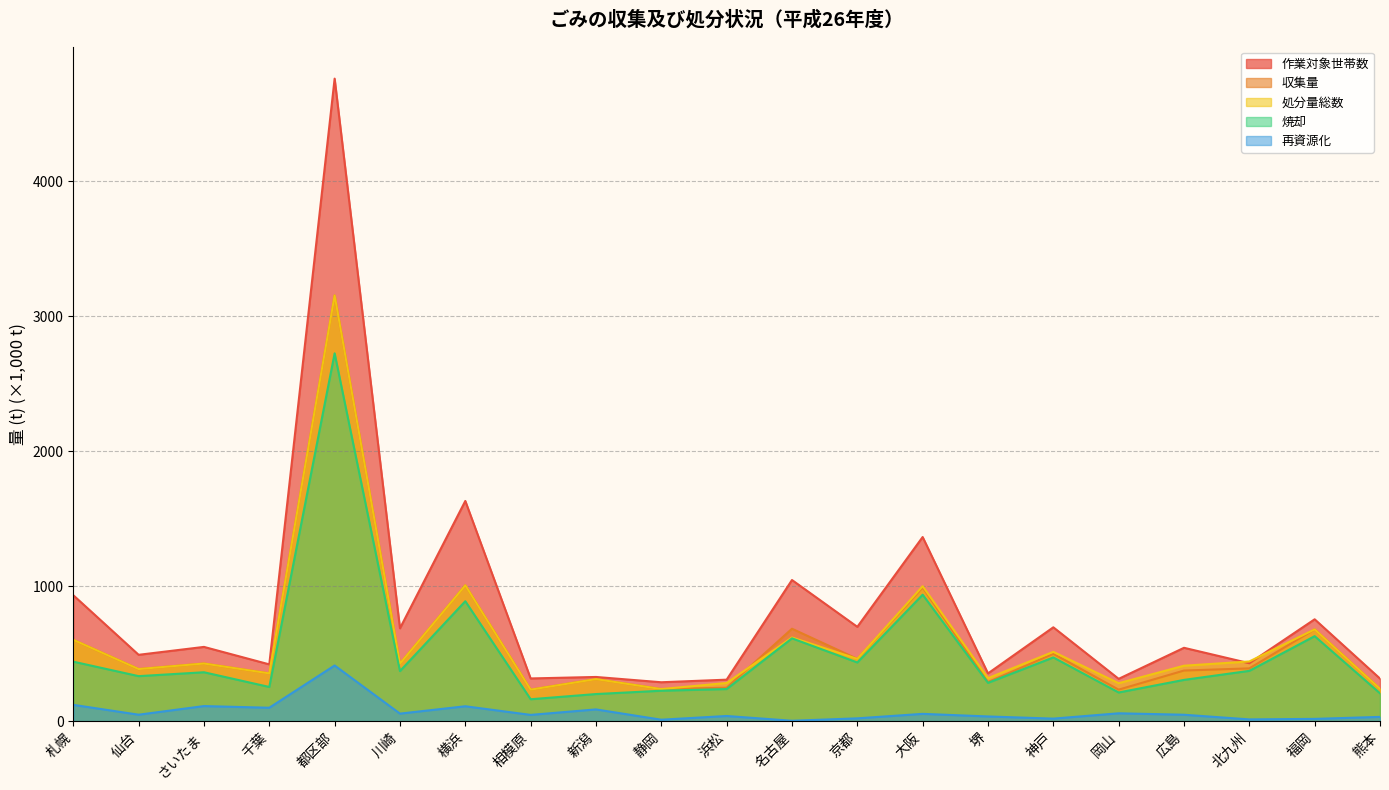

What is the minimum value for 再資源化?

2.7